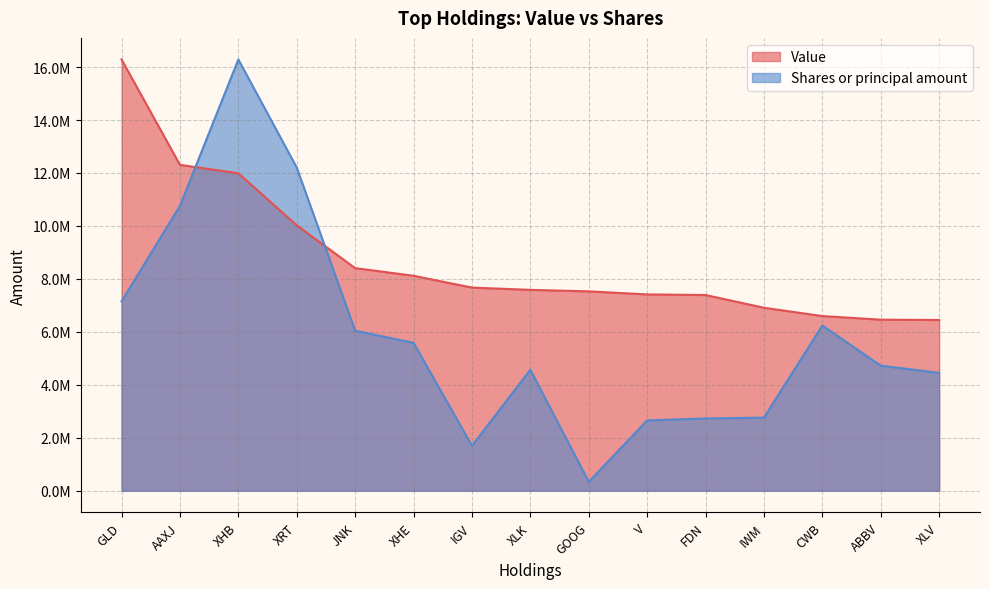

What is the difference between the Shares or principal amount values at JNK and GOOG?

5706746.9